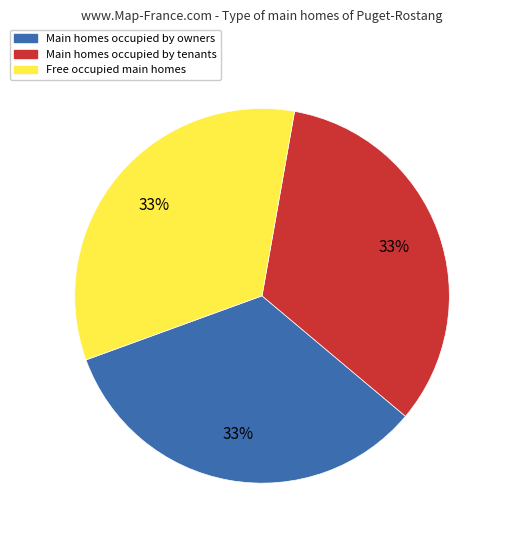

Is it true that Main homes occupied by tenants is 33% of the pie?

True